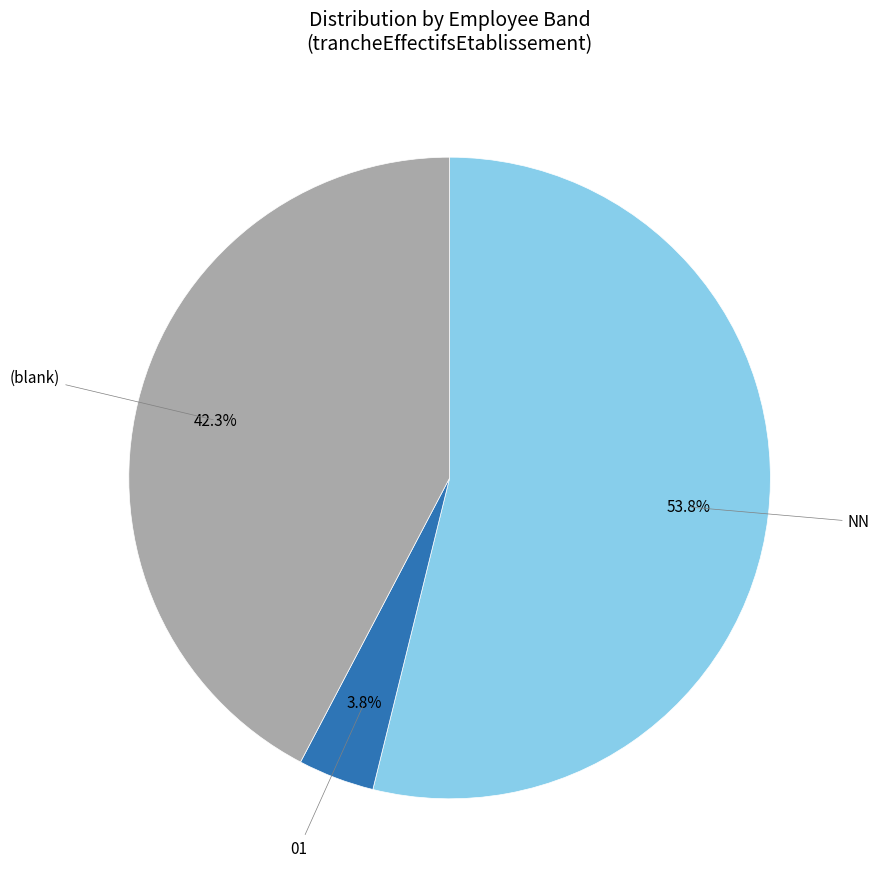

Count the number of slices in the pie.

3